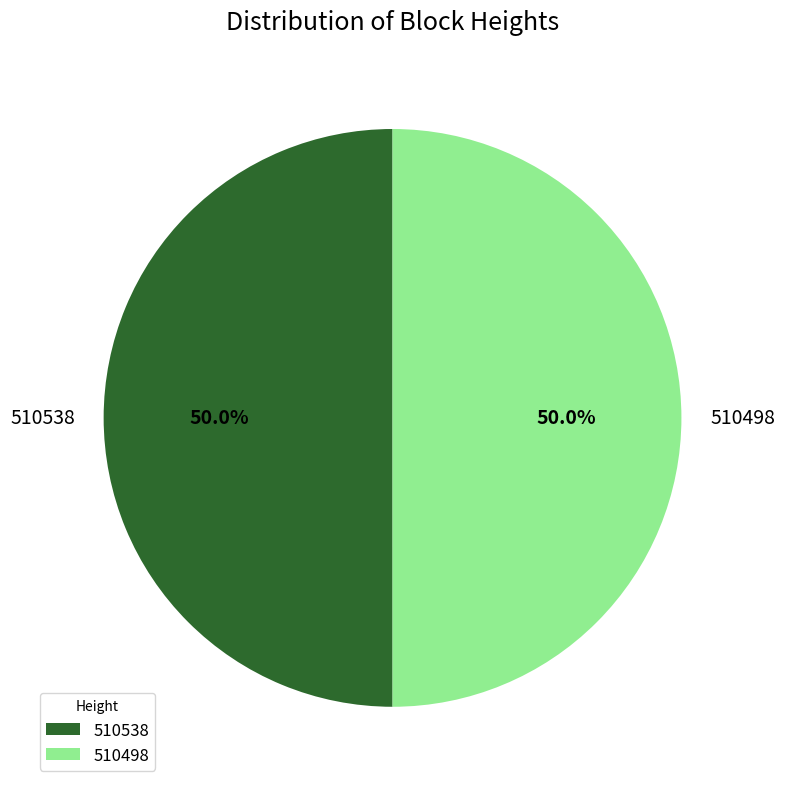

Combined, what portion of the pie is 510498 and 510538?

100.0%